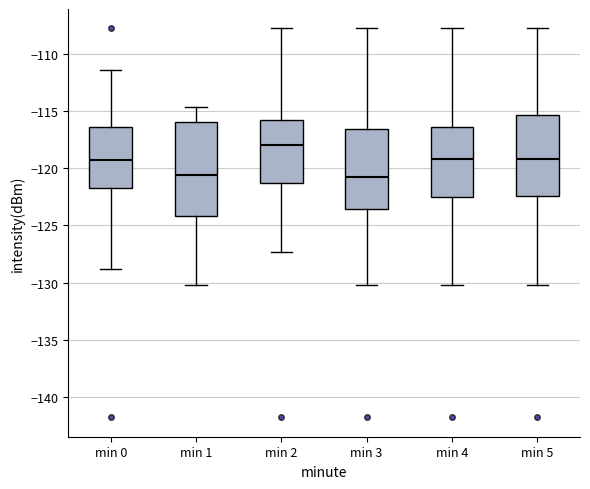

Which box's median line is the highest?

min 2